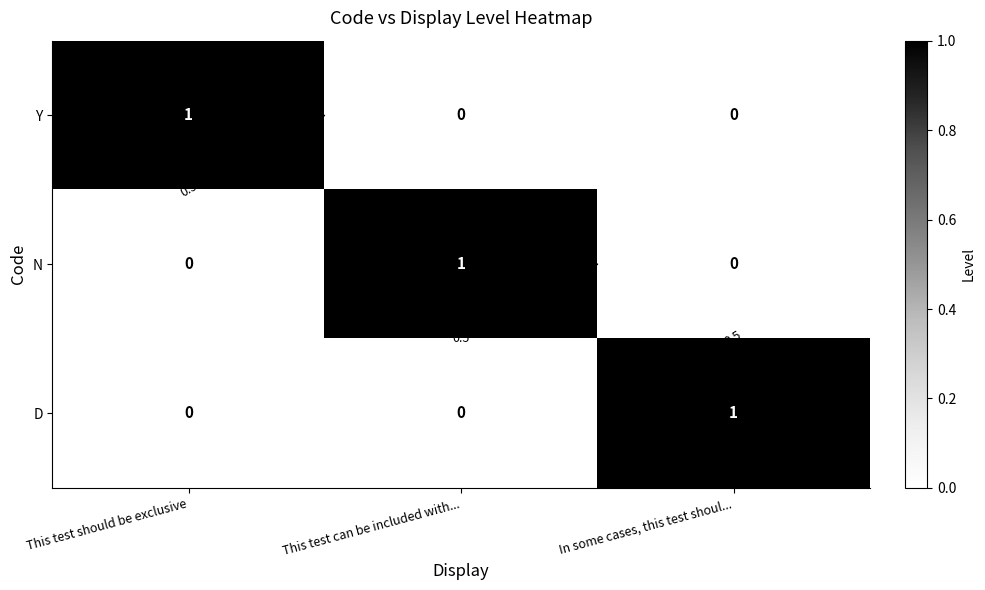

Is the value of Y at This test should be exclusive greater than the value of D at In some cases, this test shoul...?

No